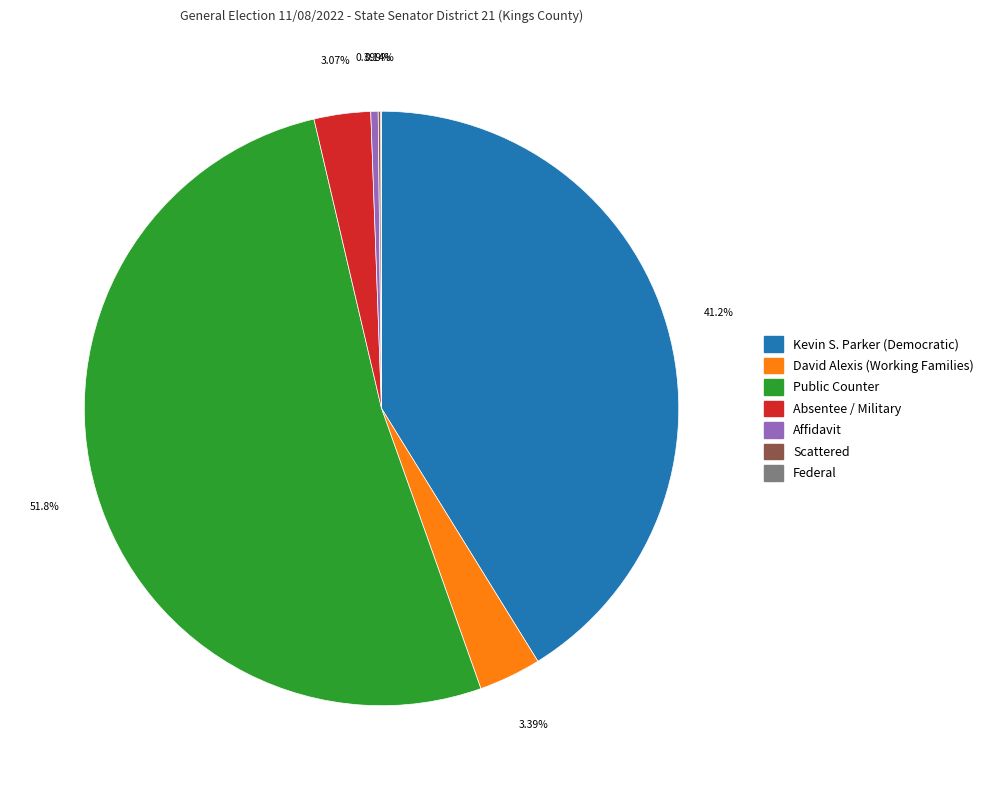

Is there any slice that represents more than half of the pie?

Yes